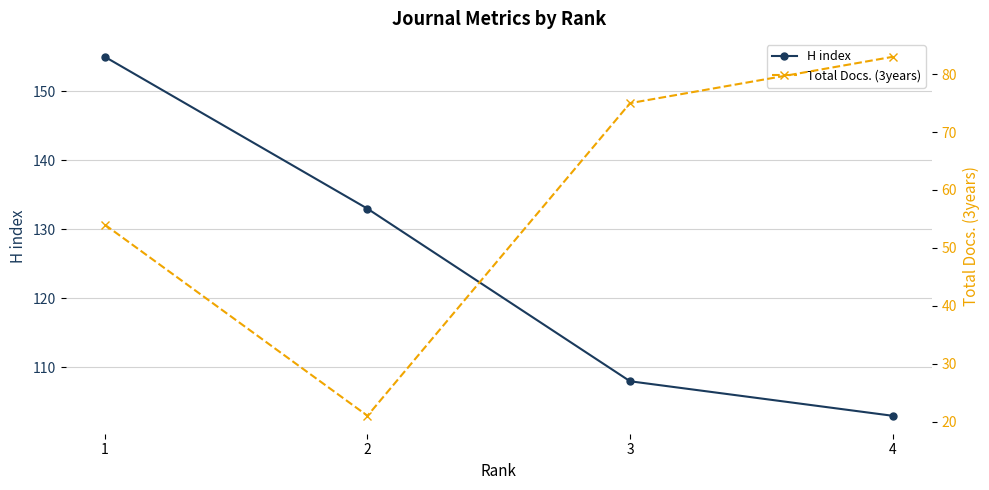

Reading left to right, list all the values displayed in this chart.

H index: 155	133	108	103
Total Docs. (3years): 54	21	75	83